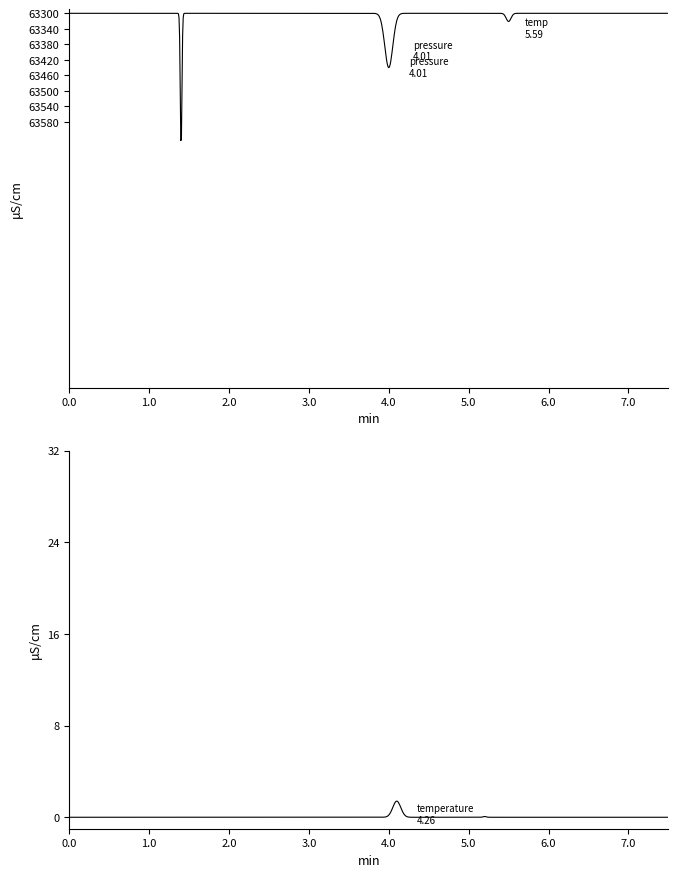

Between 03:00 and 04:00, which series saw the biggest shift?

temperature